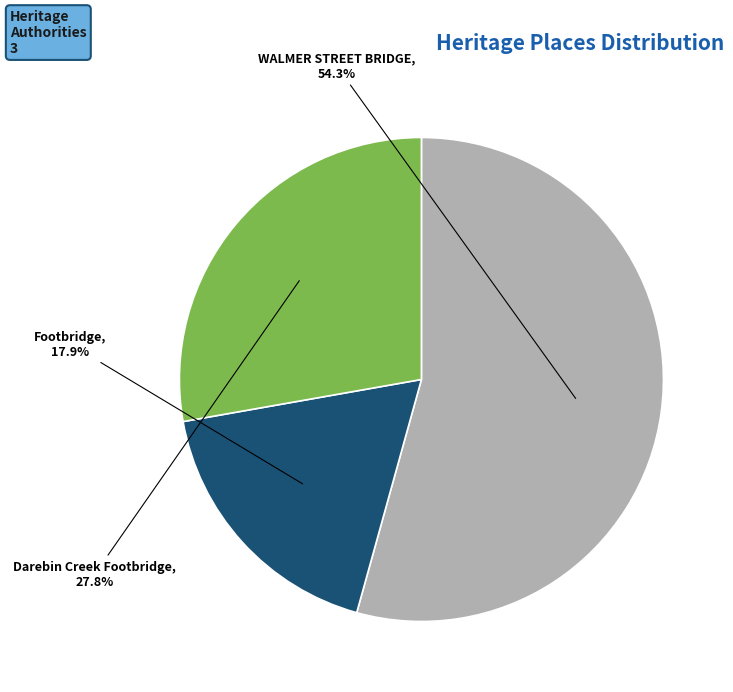

What percentage is the Darebin Creek Footbridge slice, to the nearest percent?

28%